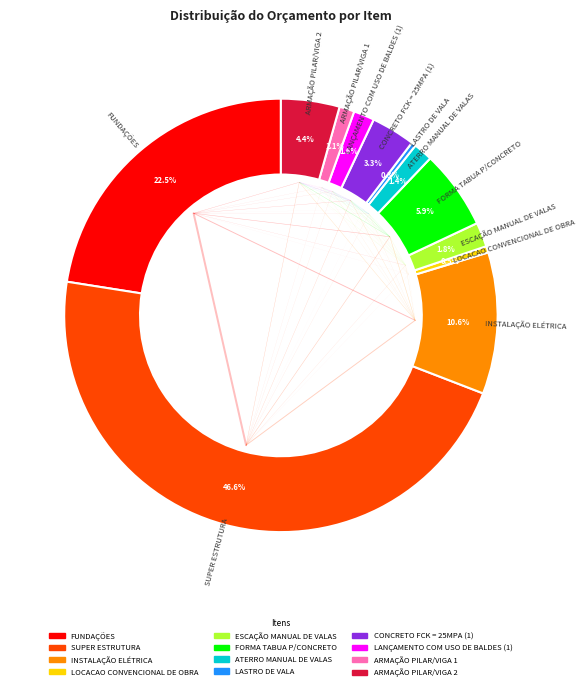

Between ATERRO MANUAL DE VALAS and FUNDAÇÕES, which is larger?

FUNDAÇÕES